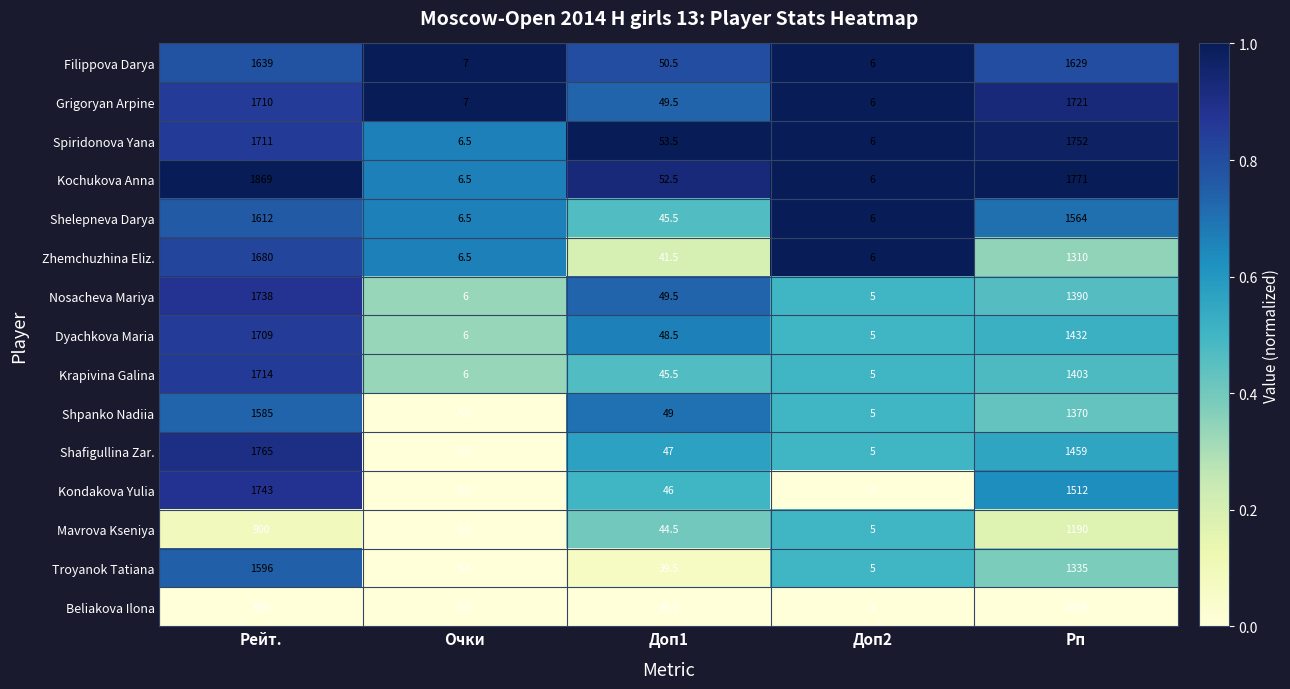

List the series in order of their peak value, lowest first.

Beliakova Ilona, Mavrova Kseniya, Shpanko Nadiia, Troyanok Tatiana, Shelepneva Darya, Filippova Darya, Zhemchuzhina Eliz., Dyachkova Maria, Krapivina Galina, Grigoryan Arpine, Nosacheva Mariya, Kondakova Yulia, Spiridonova Yana, Shafigullina Zar., Kochukova Anna